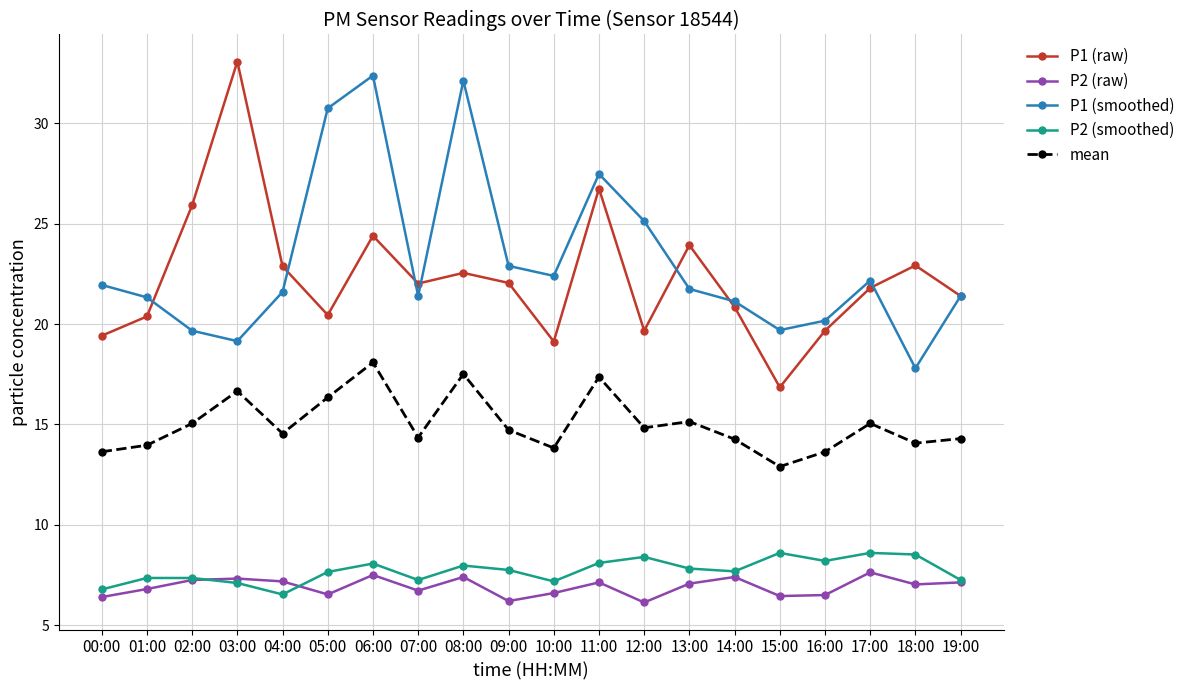

True or false: P2 (smoothed) and P1 (raw) cross at least once.

False